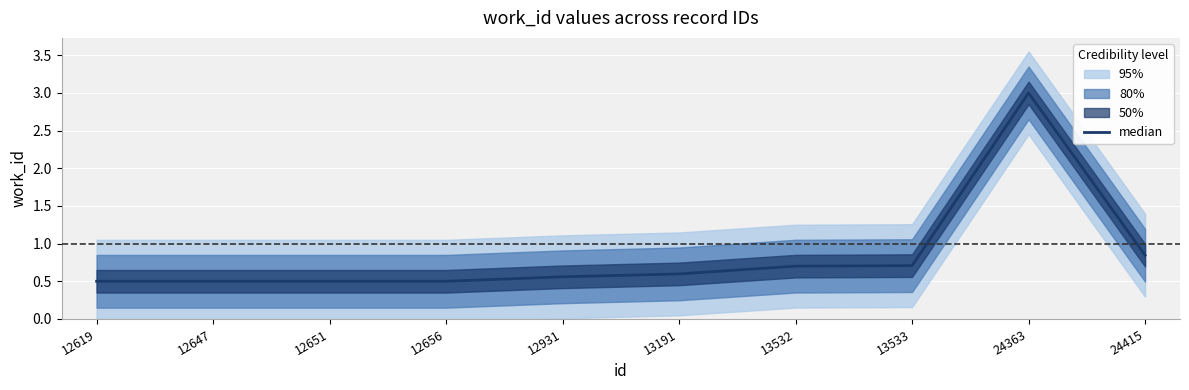

What is the difference between the maximum and second lowest values?

2.5